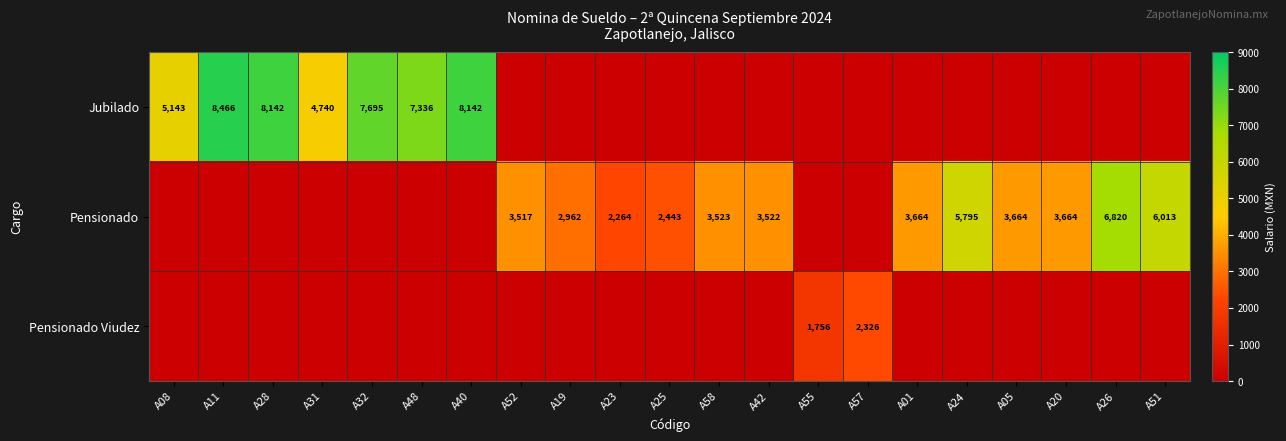

Is it true that Pensionado equals 1123 at A05?

False